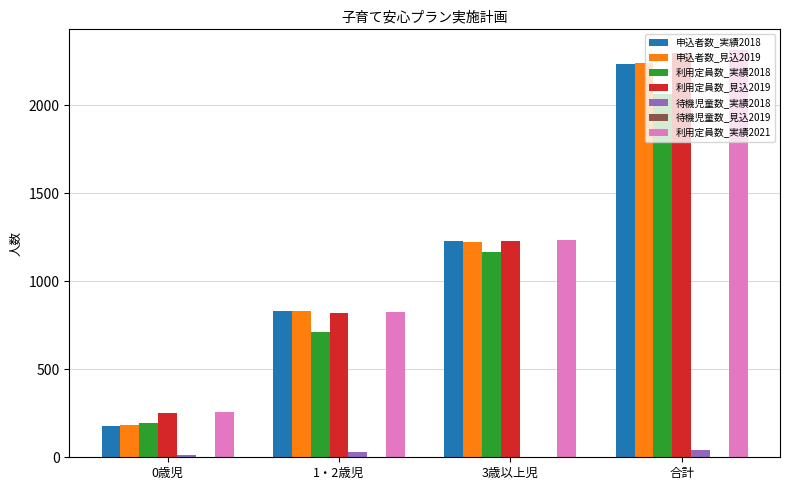

Reading right to left, transcribe all the data shown in this chart.

申込者数_実績2018: 2233	1229	829	175
申込者数_見込2019: 2238	1221	832	185
利用定員数_実績2018: 2065	1163	710	192
利用定員数_見込2019: 2295	1226	819	250
待機児童数_実績2018: 44	1	32	11
利用定員数_実績2021: 2314	1233	825	256